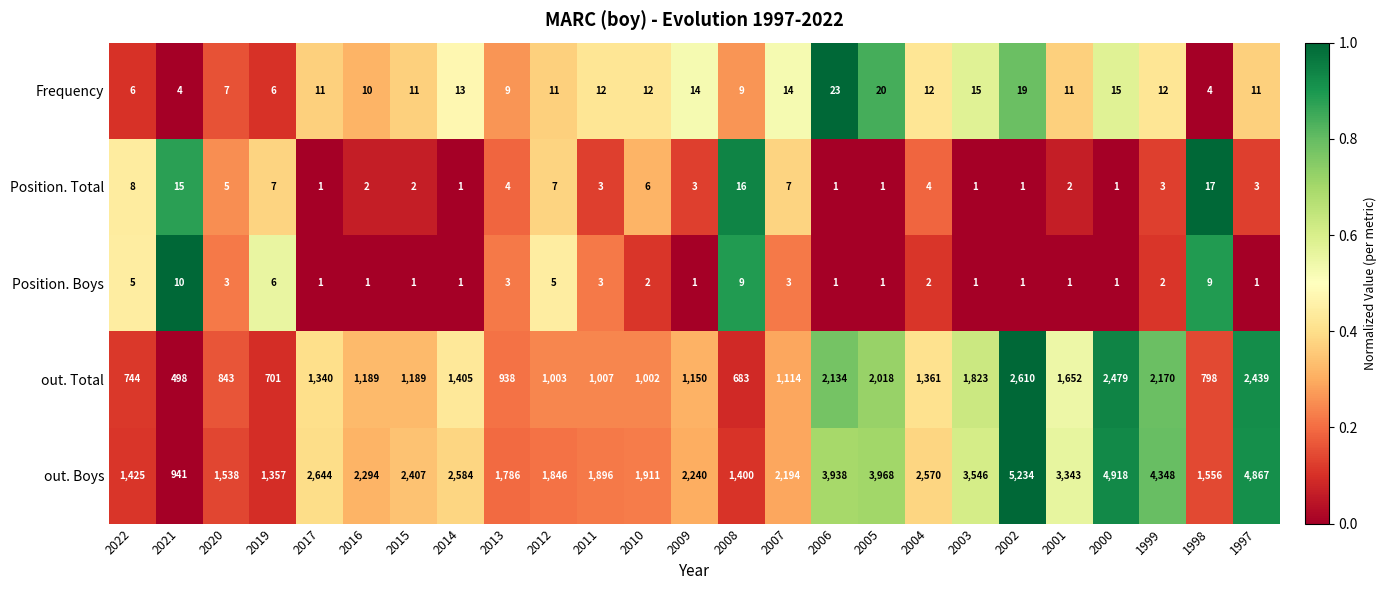

Which series has the widest spread of values?

out. Boys